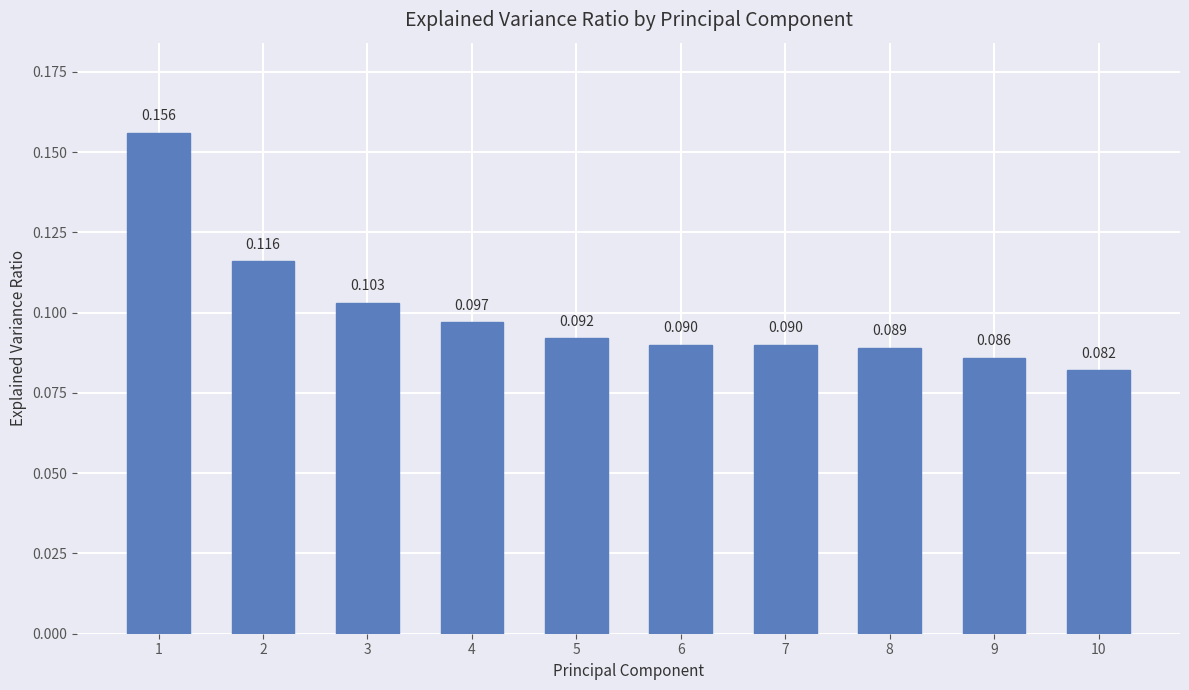

List the labels in order of value, largest first.

1, 2, 3, 4, 5, 6, 7, 8, 9, 10